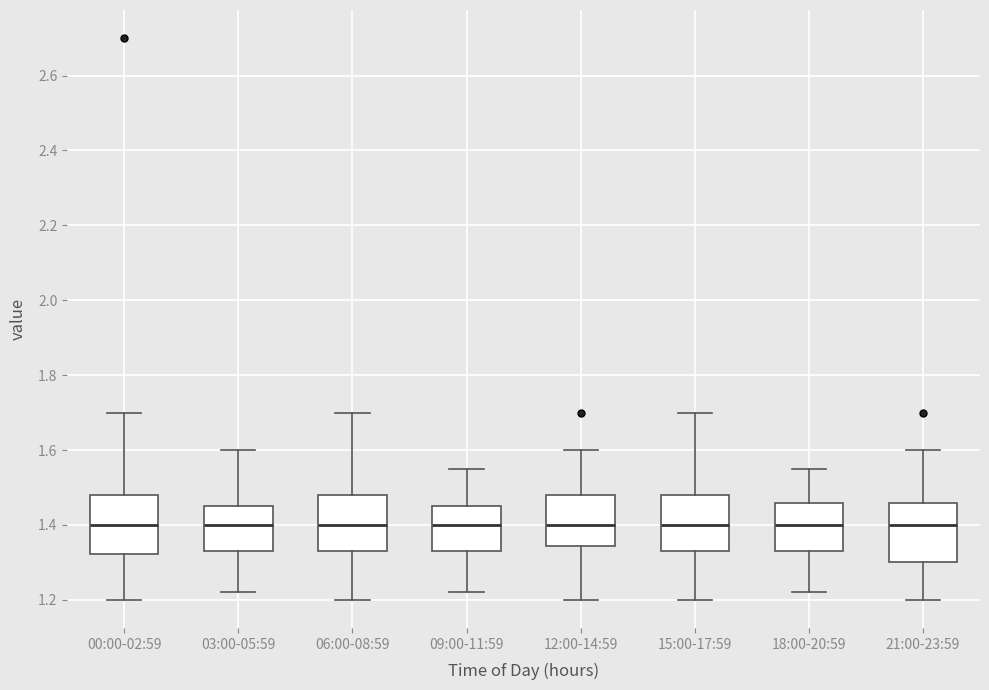

Reading left to right, read every box against the y-axis: the position of its median line, the range the box covers, and the ends of its whiskers. The values are not printed on the chart, so give them approximately, as read against the axis.

00:00-02:59: median 1.40, box 1.32 to 1.48, whiskers 1.20 to 1.70
03:00-05:59: median 1.40, box 1.34 to 1.46, whiskers 1.22 to 1.60
06:00-08:59: median 1.40, box 1.34 to 1.48, whiskers 1.20 to 1.70
09:00-11:59: median 1.40, box 1.34 to 1.46, whiskers 1.22 to 1.56
12:00-14:59: median 1.40, box 1.34 to 1.48, whiskers 1.20 to 1.60
15:00-17:59: median 1.40, box 1.34 to 1.48, whiskers 1.20 to 1.70
18:00-20:59: median 1.40, box 1.34 to 1.46, whiskers 1.22 to 1.56
21:00-23:59: median 1.40, box 1.30 to 1.46, whiskers 1.20 to 1.60